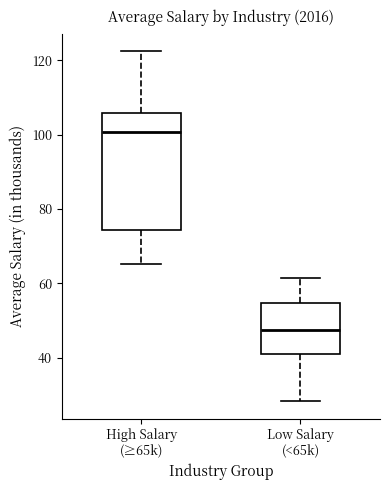

Which box has the lowest median line?

Low Salary (<65k)